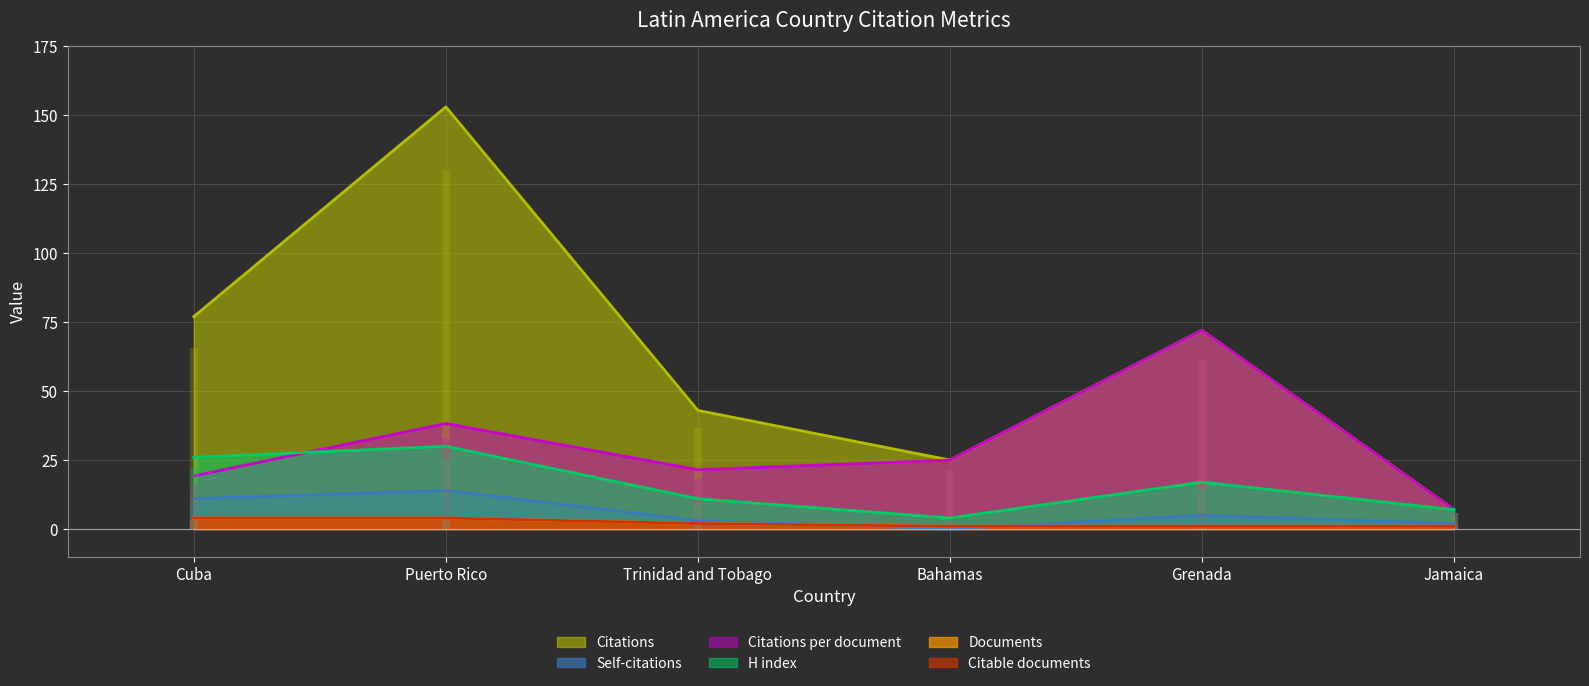

The Citable documents series shows 3.4 at Trinidad and Tobago. True or false?

False